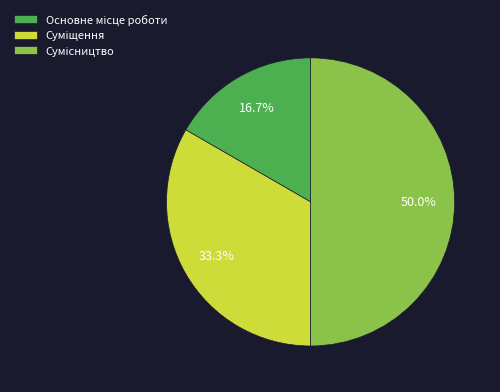

What percentage is the Сумісництво slice, to the nearest percent?

50%